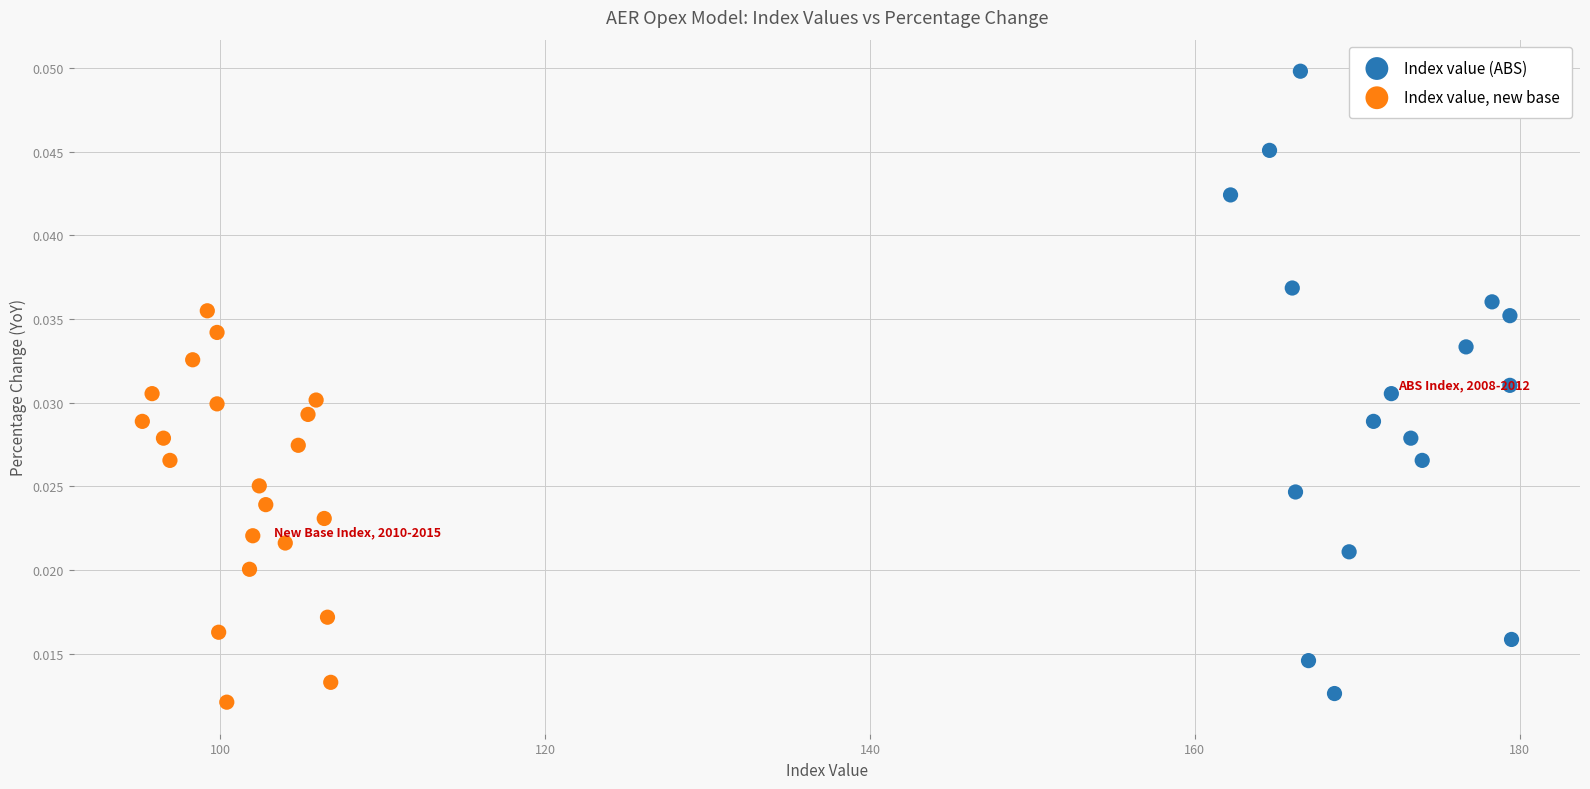

Which series has the largest Y range (max minus min)?

Index value (ABS)